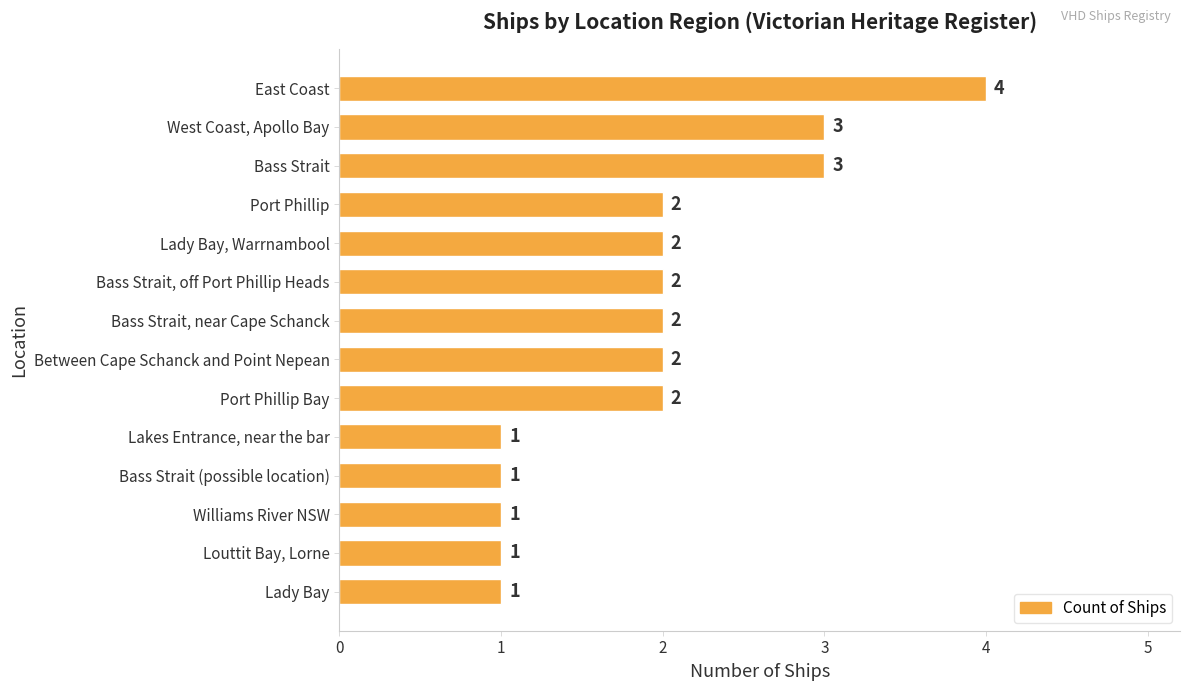

The chart shows a value of 3 at Bass Strait. True or false?

True